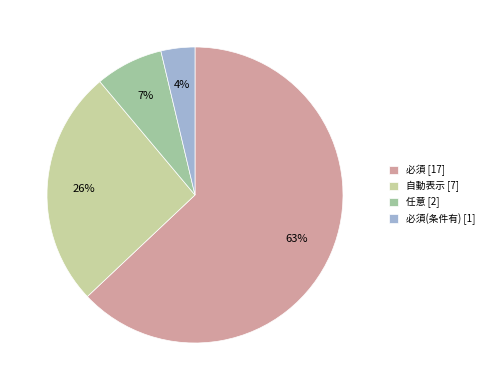

To the nearest percent, what percentage of the pie is 任意 [2]?

7%